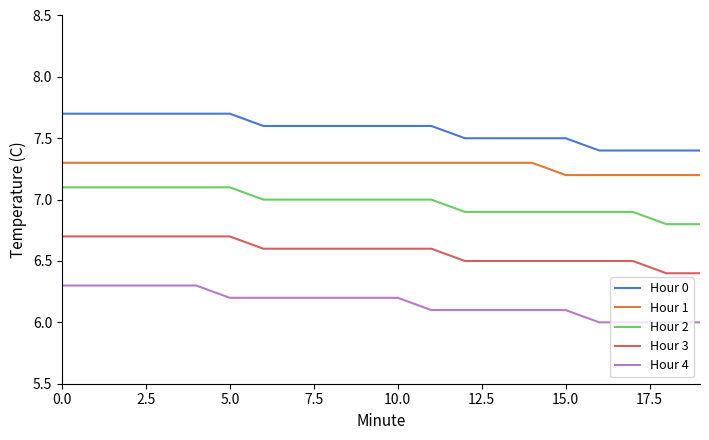

True or false: Hour 0 and Hour 2 intersect in this chart.

False